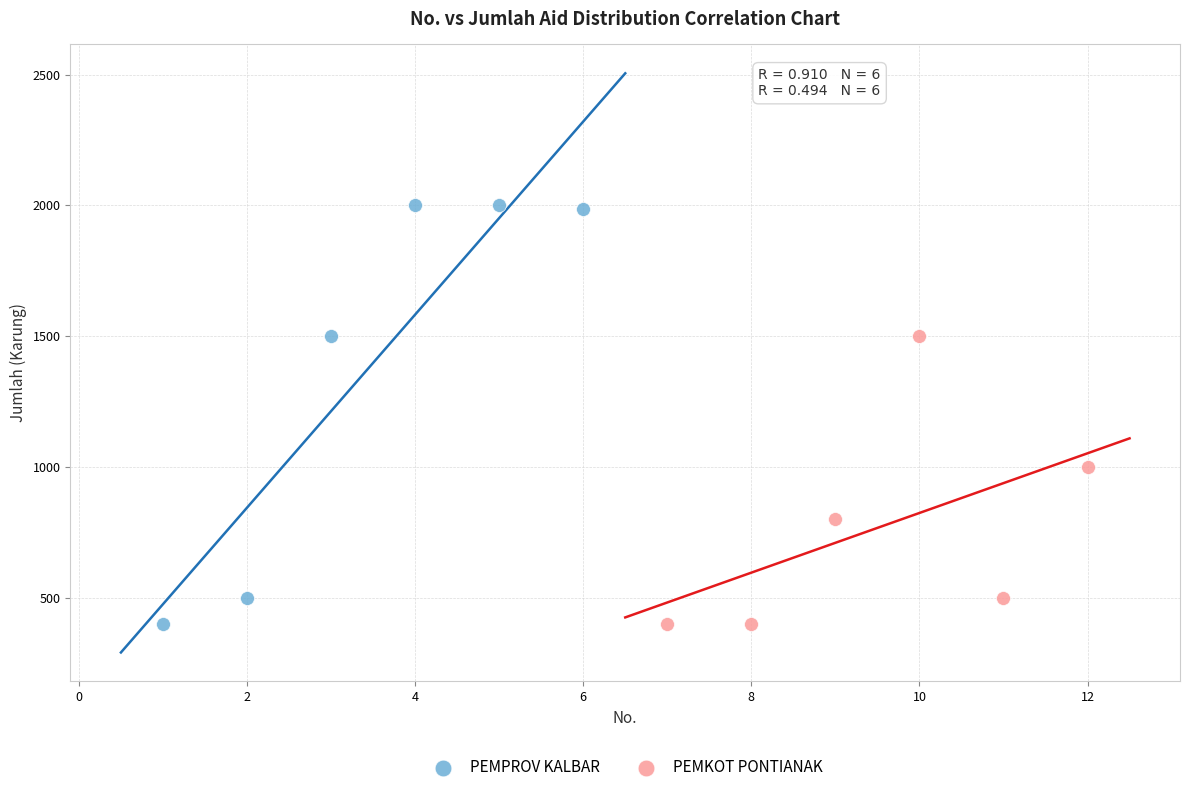

Which series contains the highest Y value?

PEMPROV KALBAR